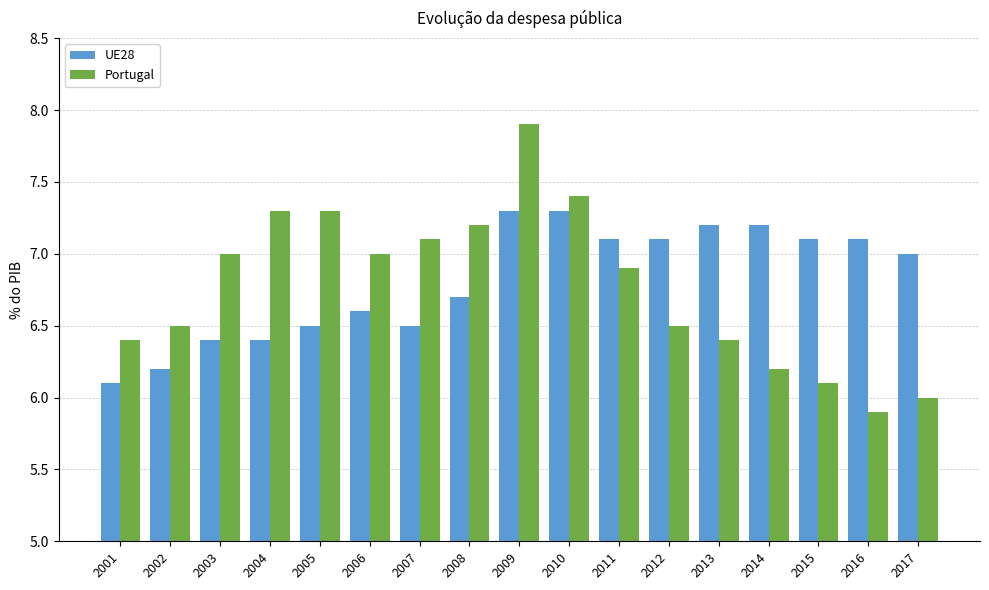

Which series has the largest total across all categories?

UE28